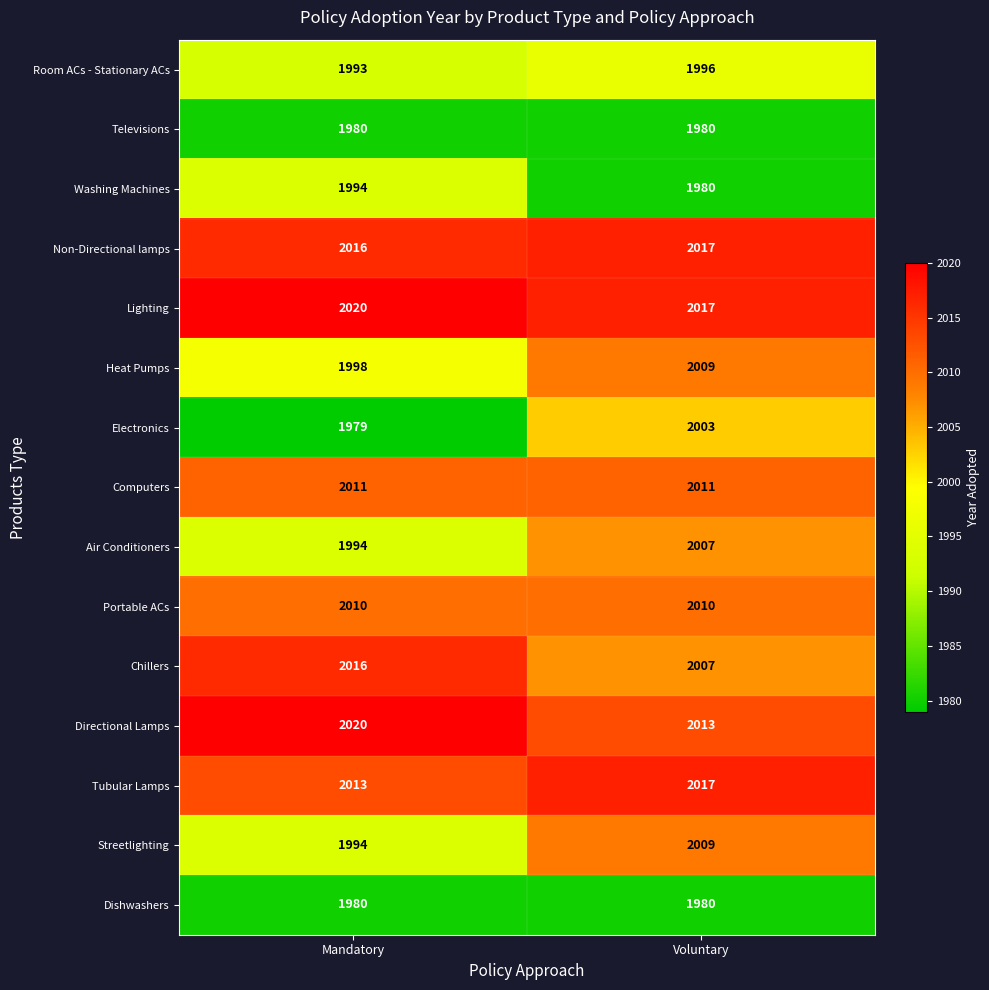

What is the sum of the Heat Pumps values at Mandatory and Voluntary?

4007